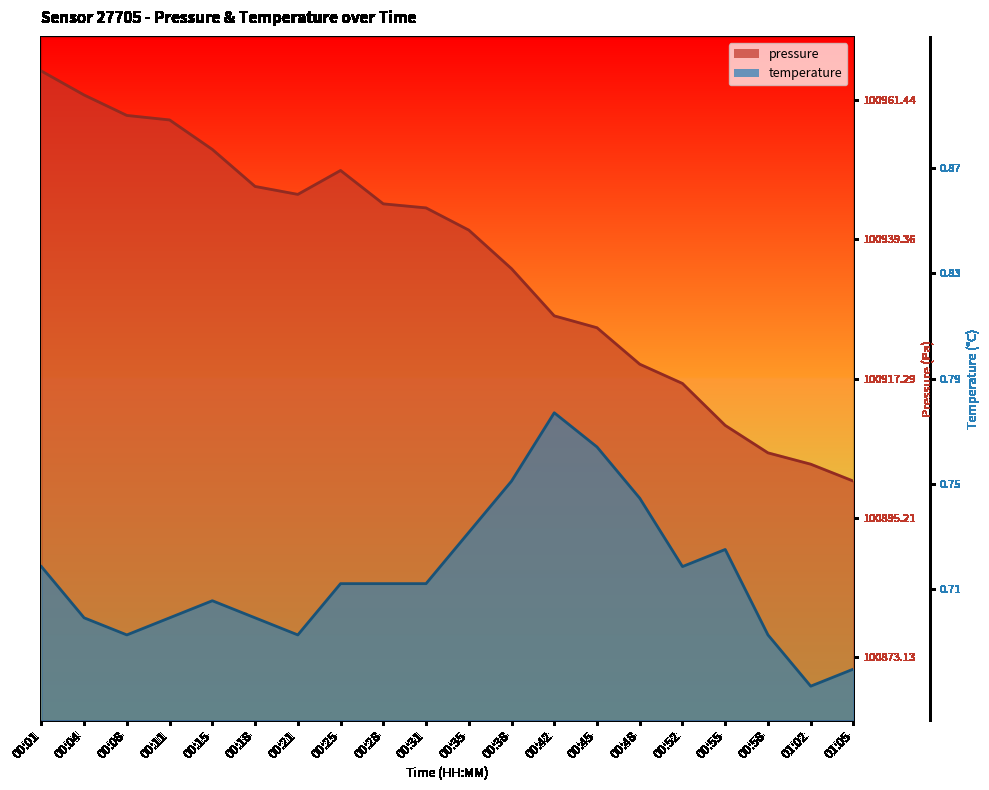

Rank the series by their average value, from highest to lowest.

pressure, temperature